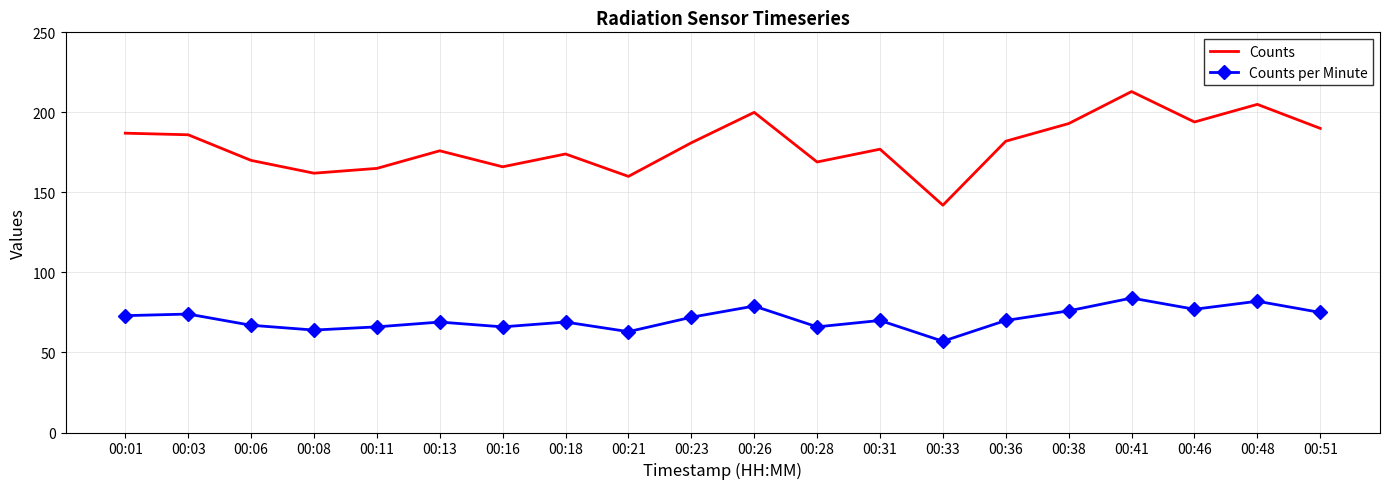

Which label corresponds to the largest value in the chart?

00:41